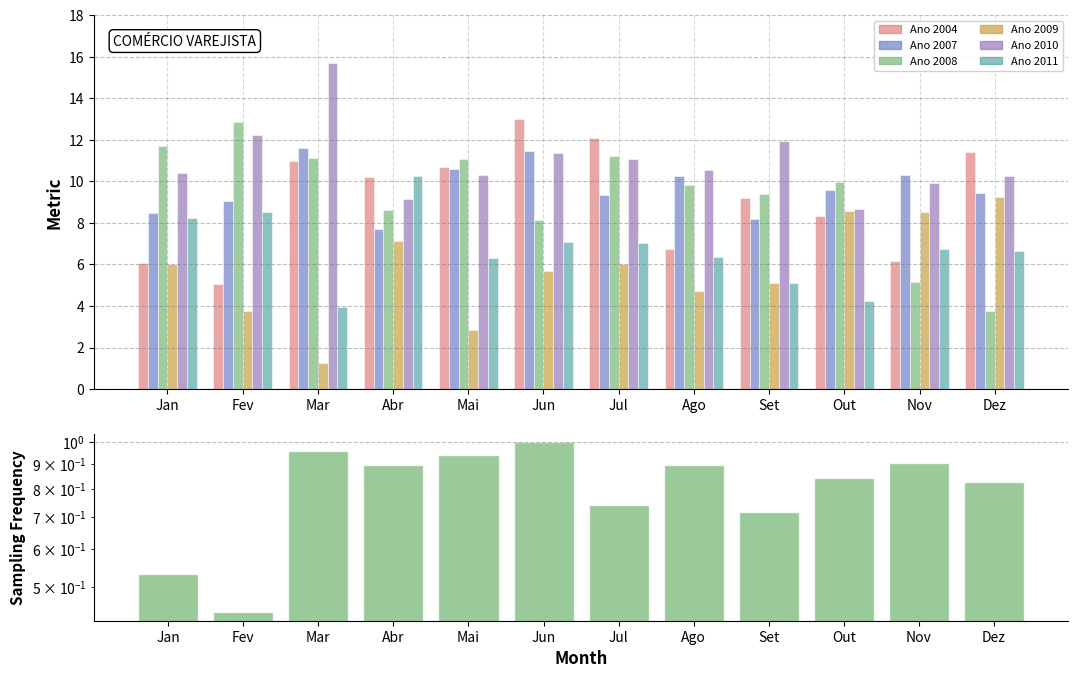

Reading left to right, extract all data points from this chart.

0.5	0.4	1.0	0.9	0.9	1.0	0.7	0.9	0.7	0.8	0.9	0.8